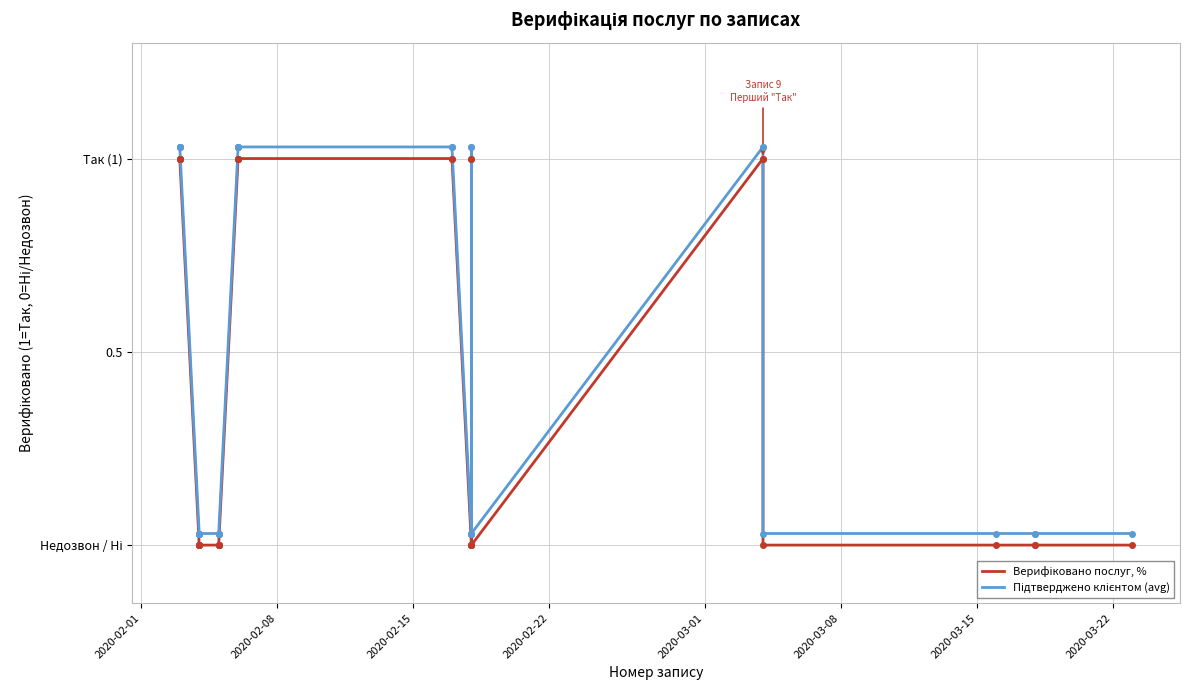

True or false: Верифіковано послуг, % has a value of 0.6 at 2020-03-15.

False